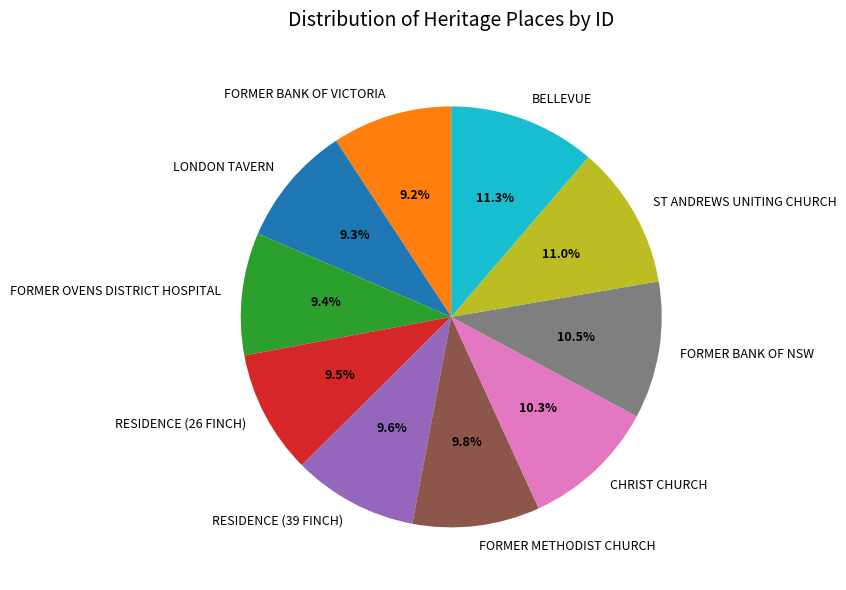

Is FORMER BANK OF NSW the majority of the pie?

No